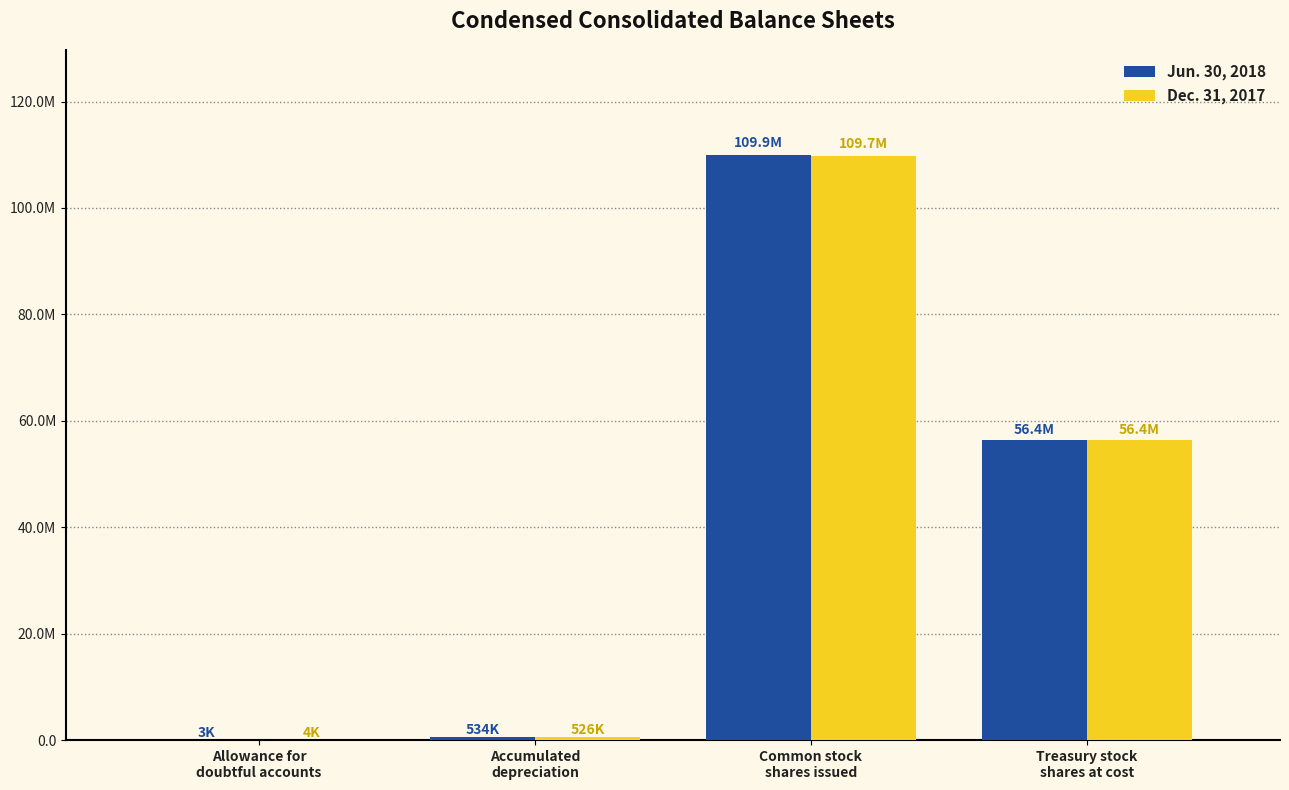

What is the average value of the Jun. 30, 2018 series?

41694176